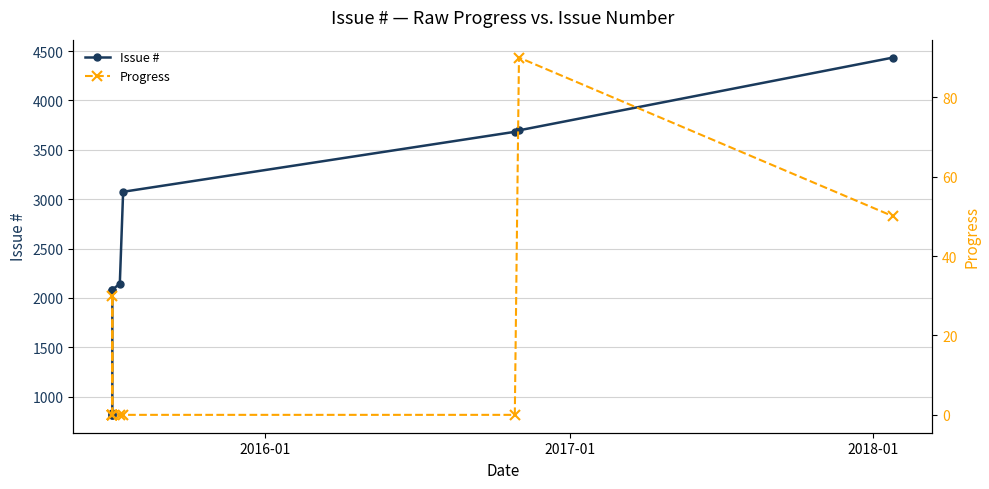

Rank the series by their maximum value, from lowest to highest.

Progress, Issue #